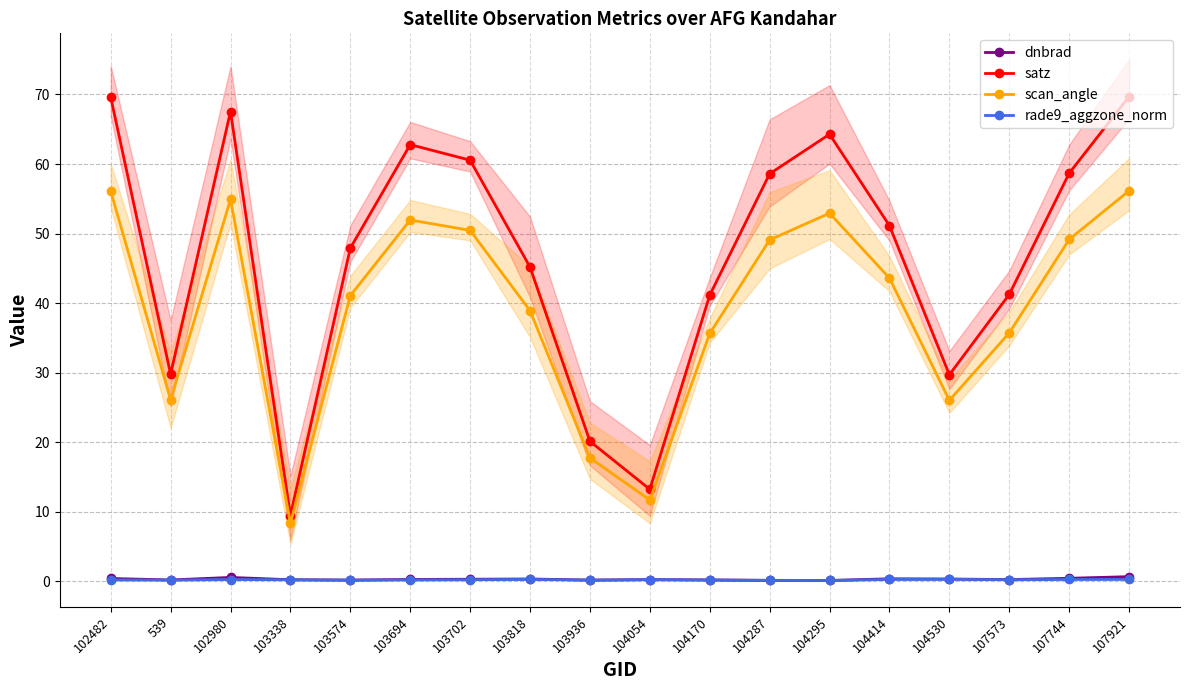

Rank the series by their maximum value, from lowest to highest.

rade9_aggzone_norm, dnbrad, scan_angle, satz